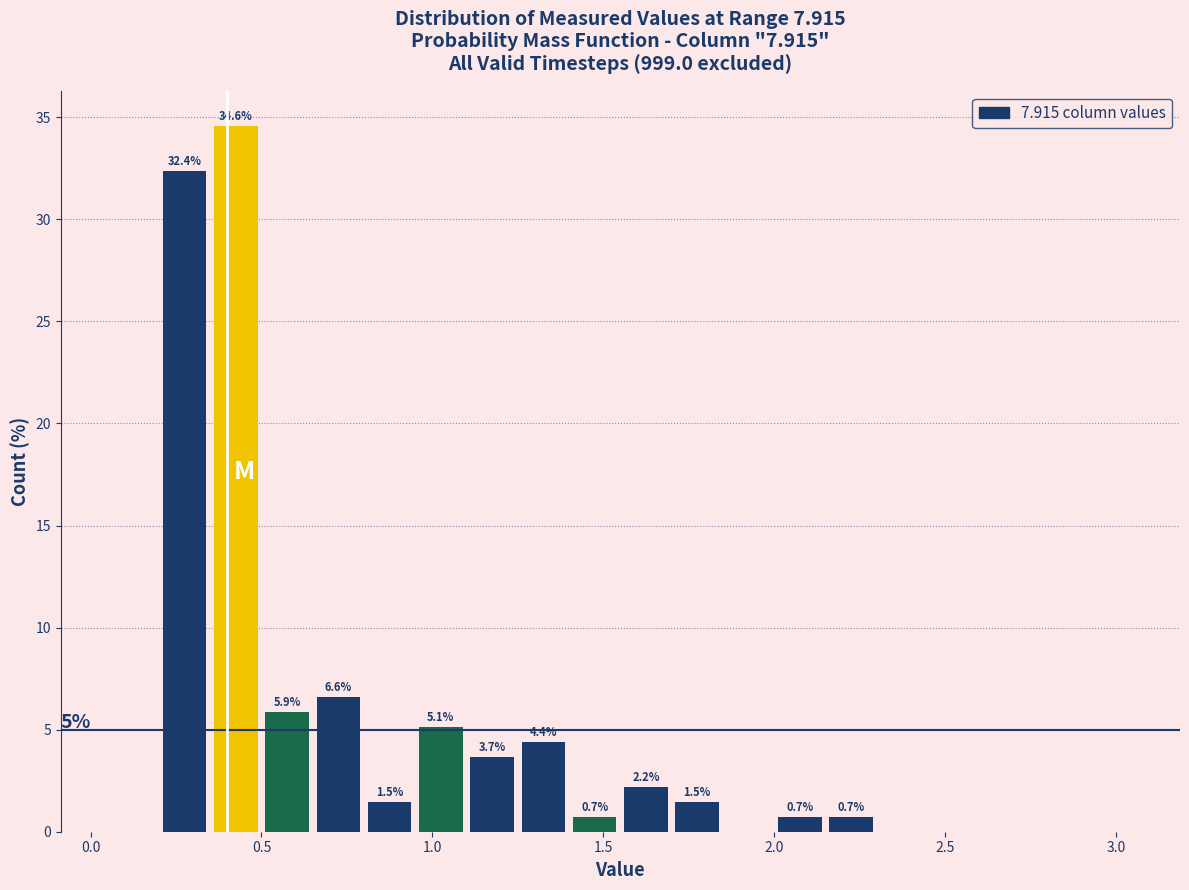

Read against the x-axis, roughly where is the centre of the tallest bar?

0.45